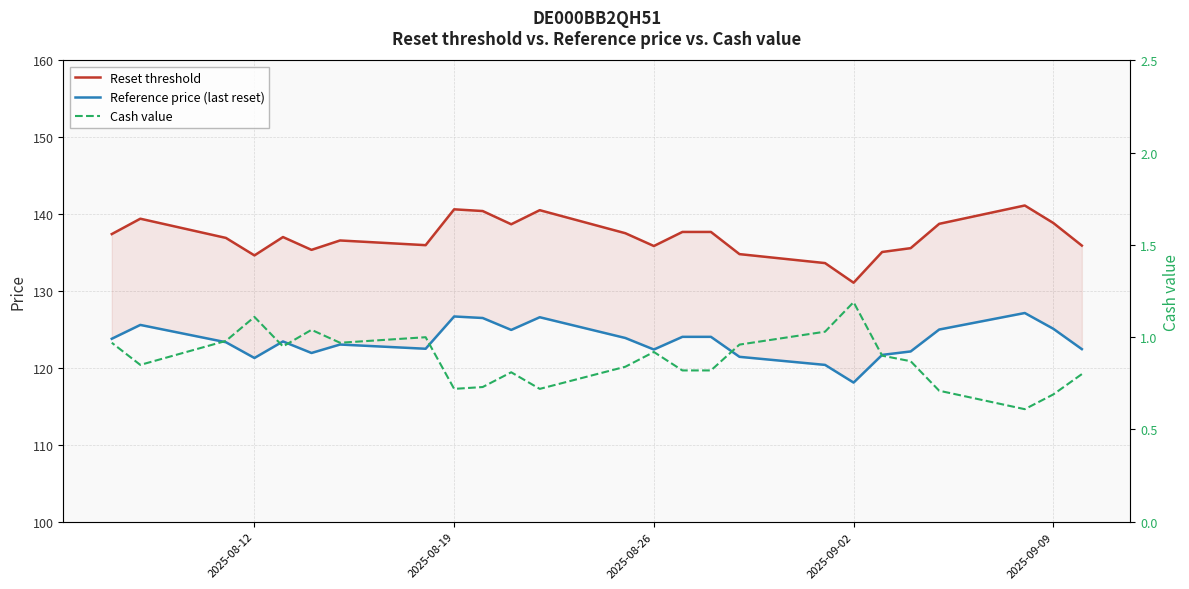

The value of Reference price (last reset) at 14 is 211.7. True or false?

False